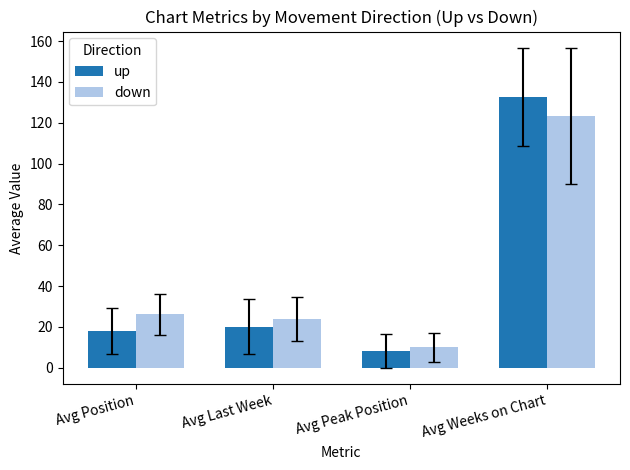

At how many categories does at least one series exceed 129?

1